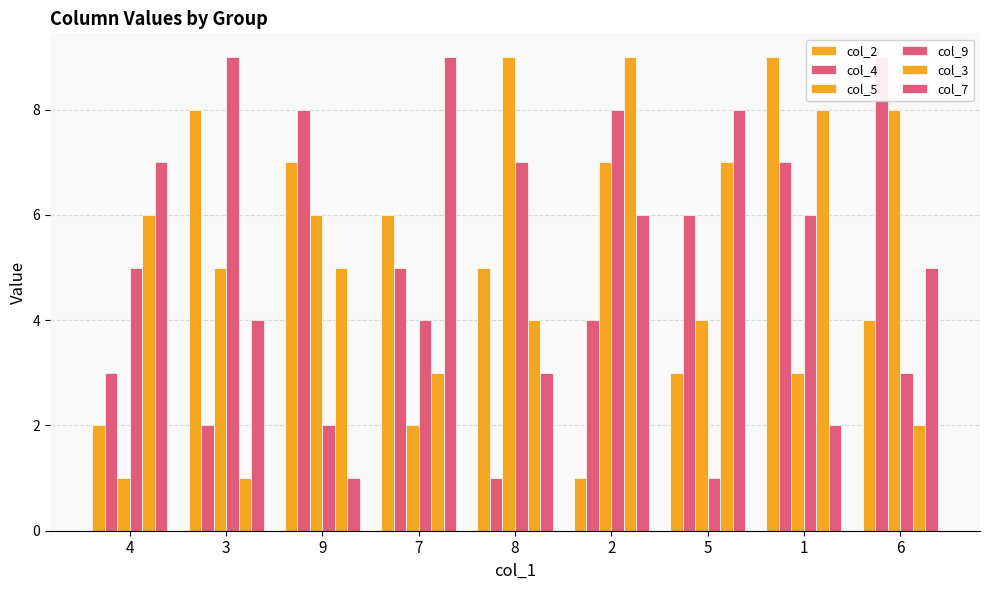

How many col_3 values are between 3 and 7?

5